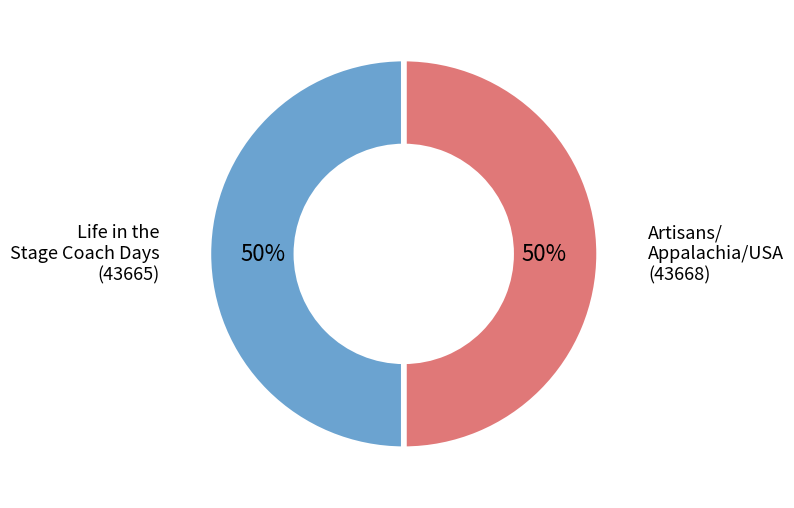

How many slices are in this pie chart?

2